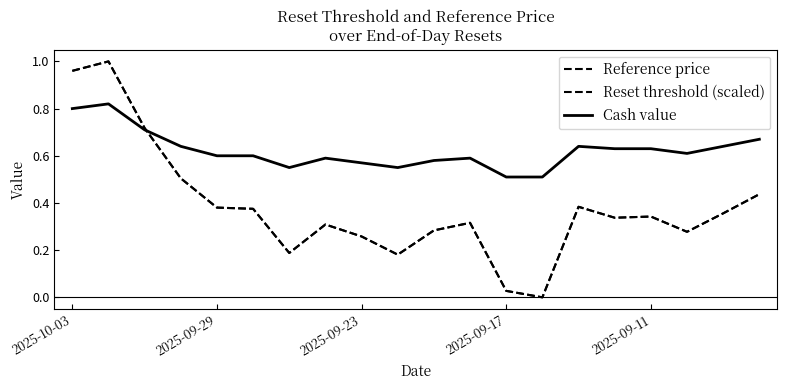

At how many categories does at least one series exceed 0?

20